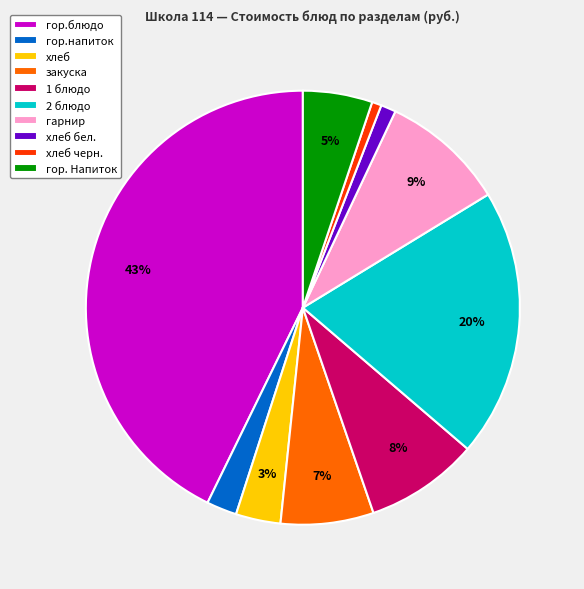

To the nearest percent, what is the difference between the largest and smallest slice percentages?

42%